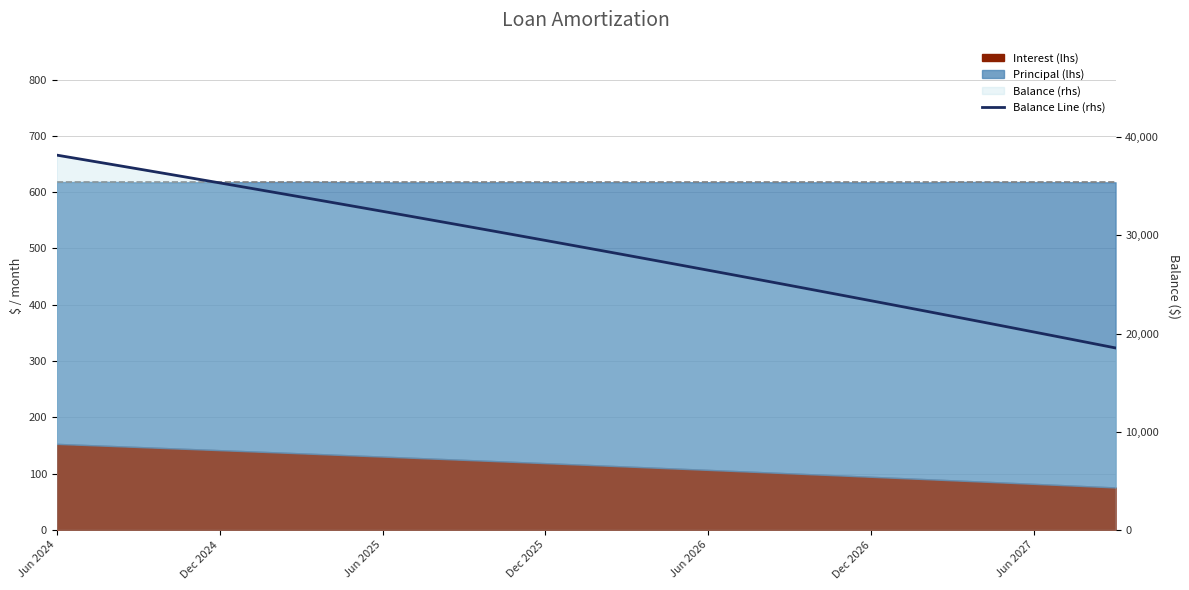

What is the change in value from Dec 2024 to 31?

-14890